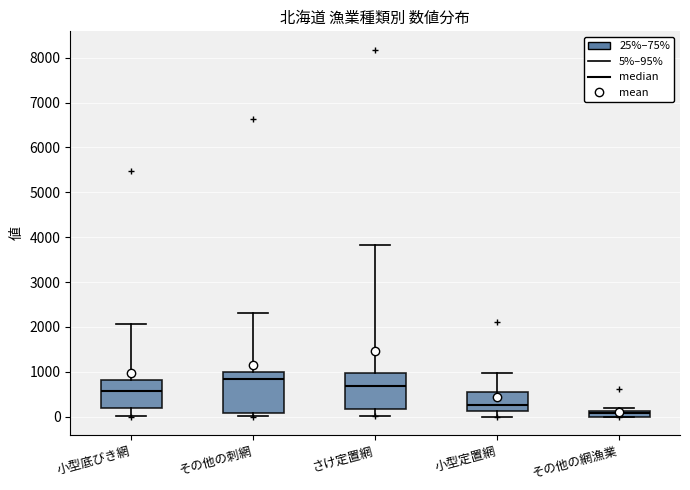

Which box has the highest median line?

その他の刺網